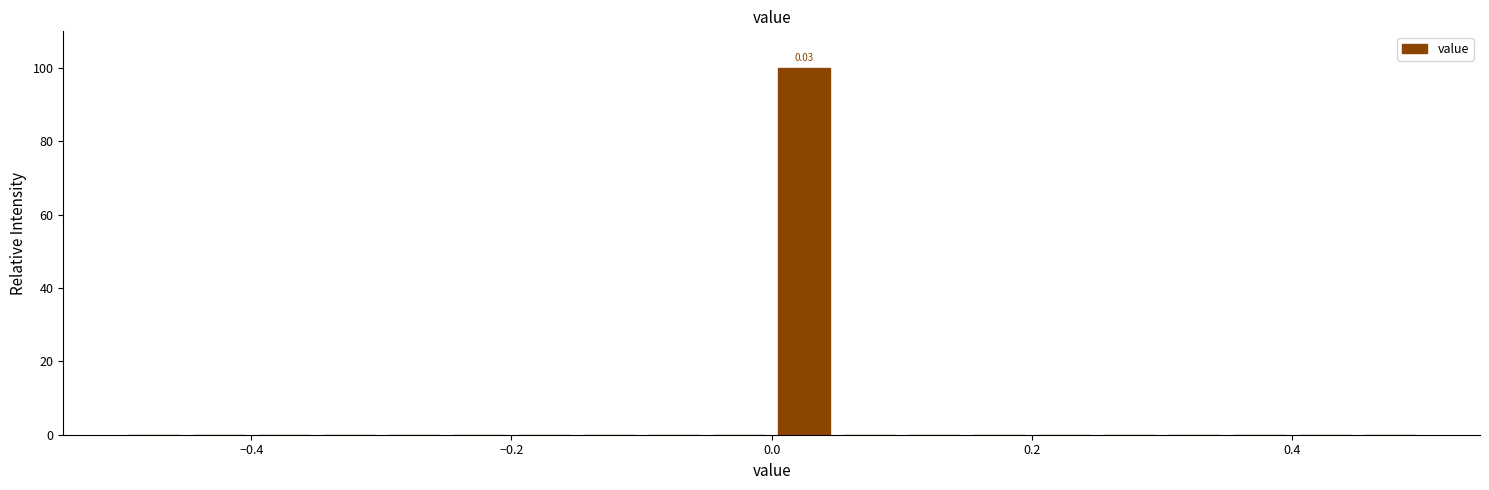

Read against the x-axis, roughly where is the centre of the tallest bar?

0.02